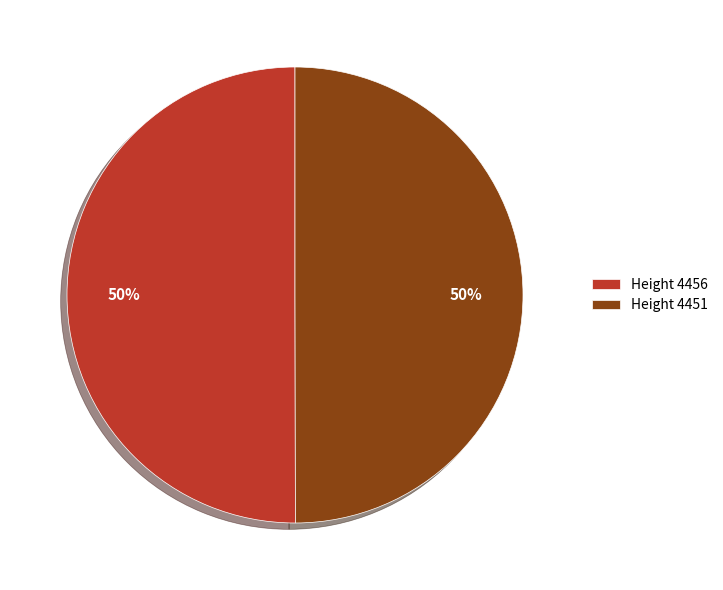

To the nearest percent, what is the combined percentage of Height 4456 and Height 4451?

100%